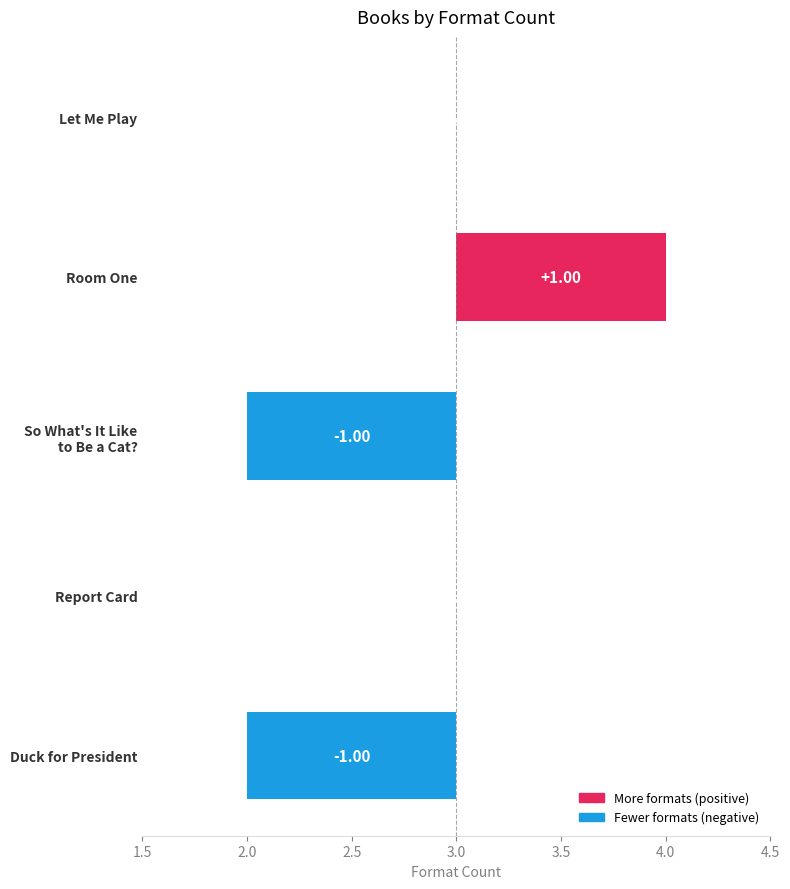

What is the sum of all values?

14